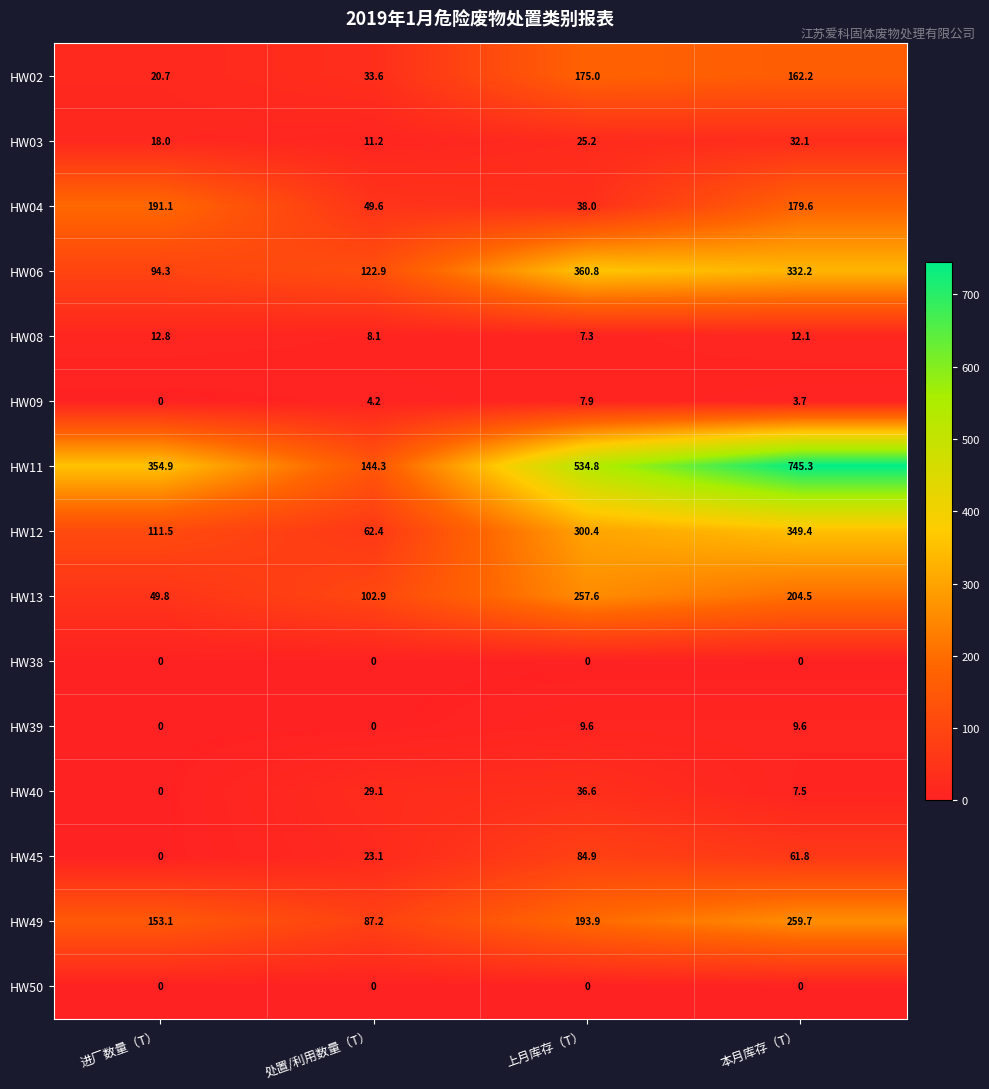

What is the spread (max minus min) of values at 上月库存（T）?

534.8